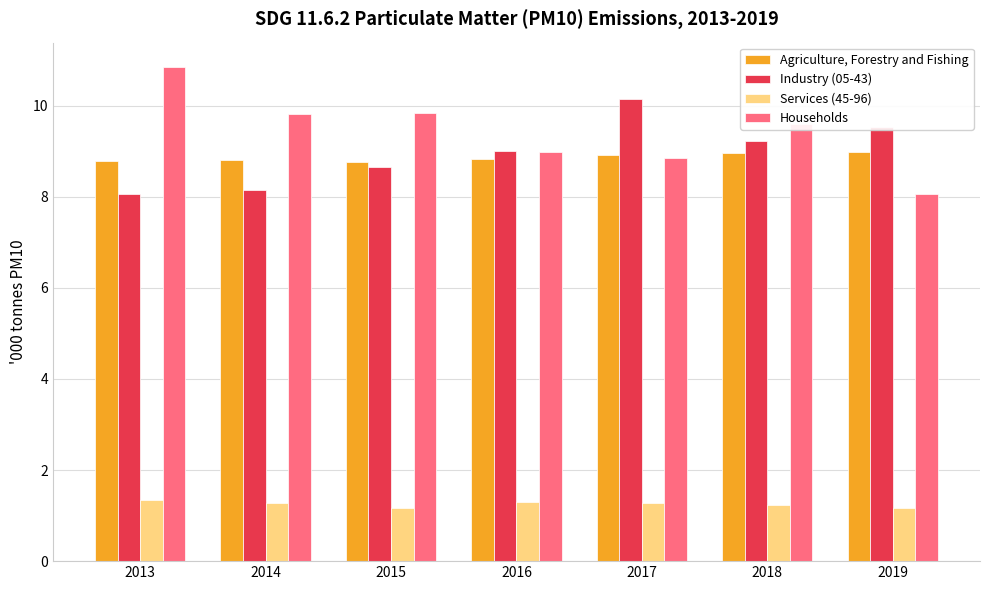

Count the number of data series in this chart.

4